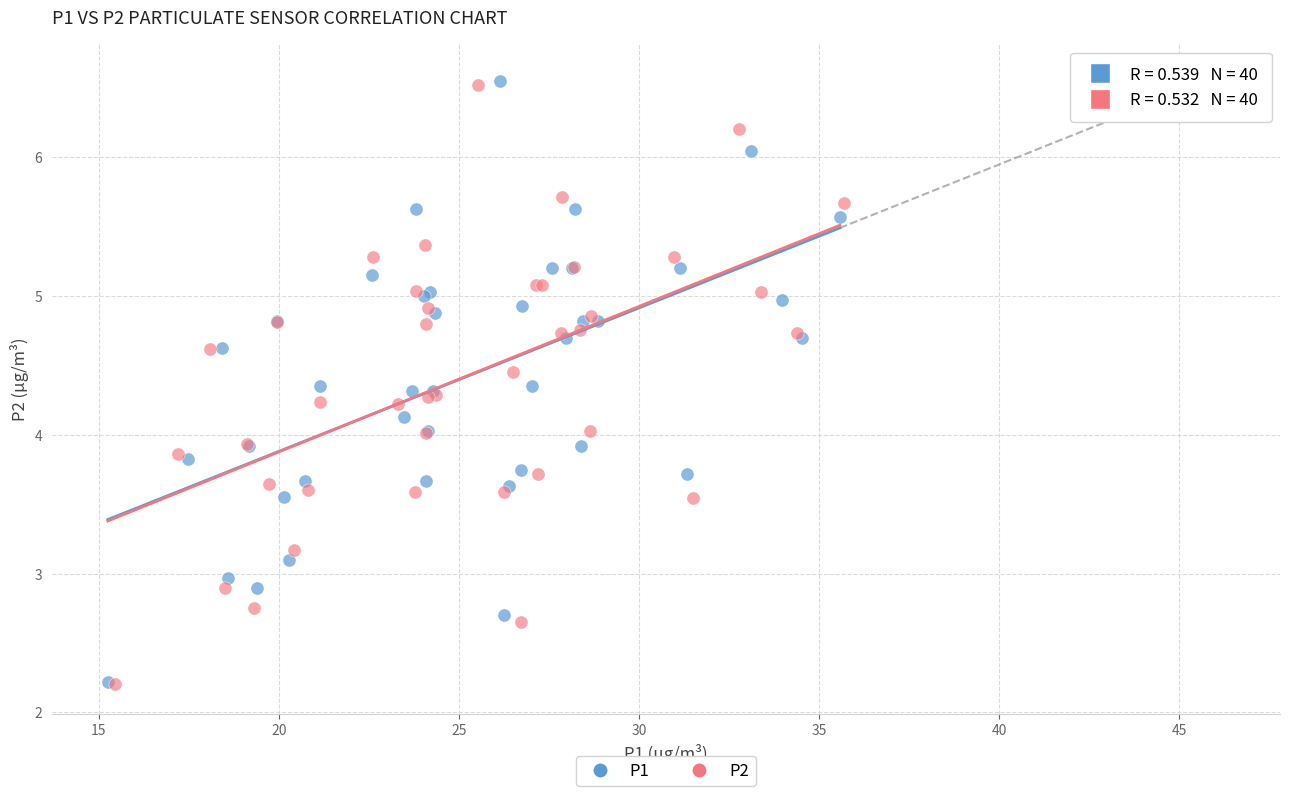

Which series has the widest spread of Y values?

P1